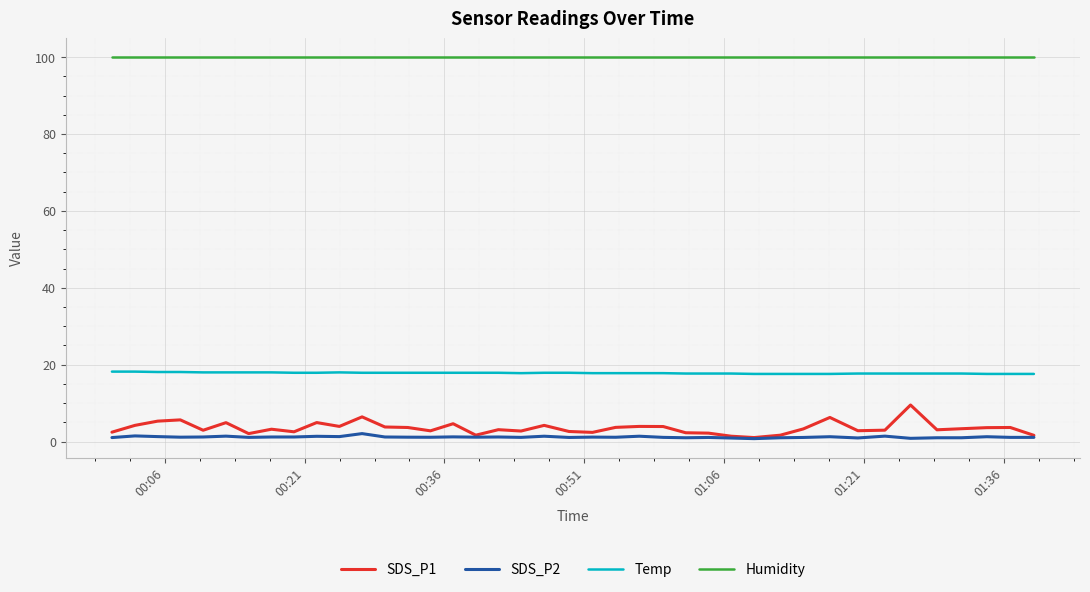

Which series has the widest spread of values?

SDS_P1